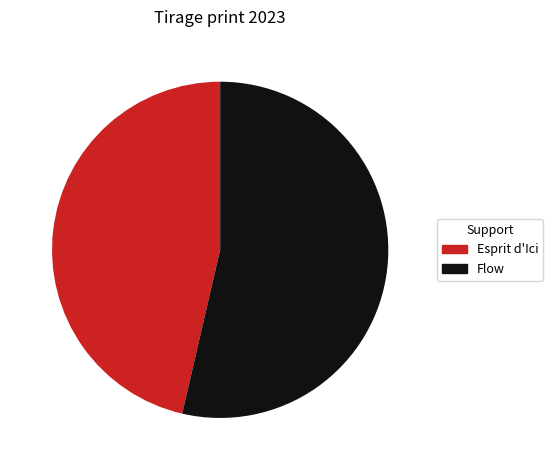

What is the ratio of the value at Flow to the value at Esprit d'Ici?

1.2